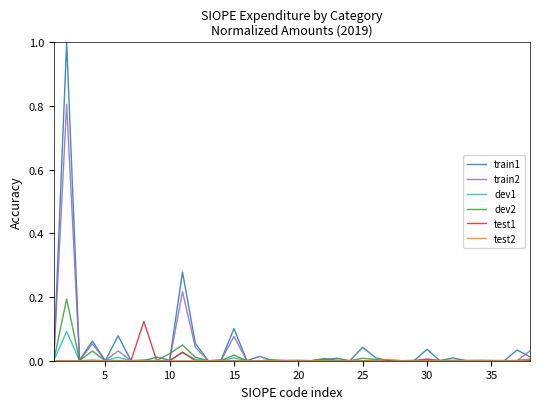

What is the greatest value displayed?

1.0